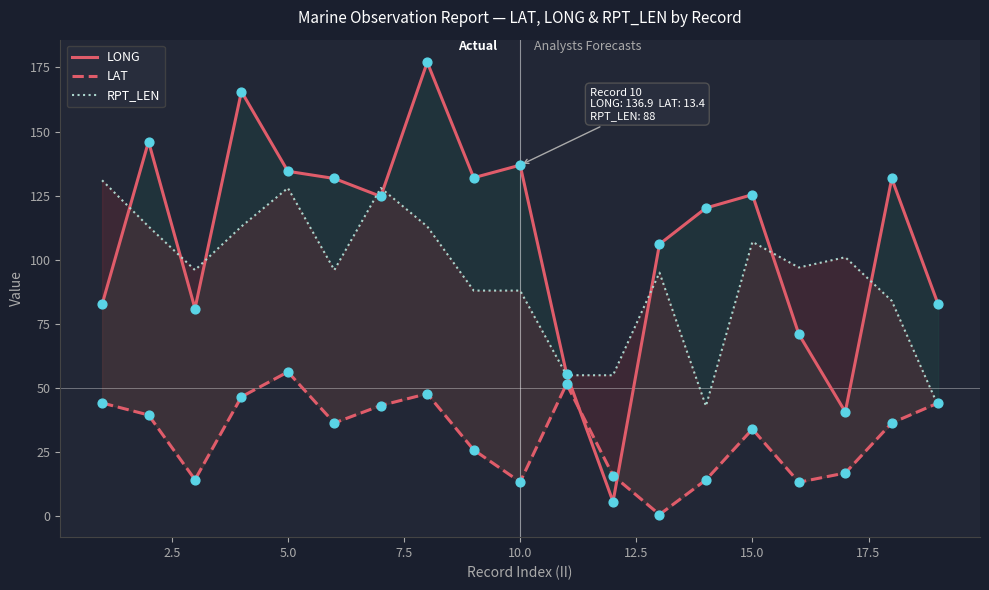

Which series has the largest Y range (max minus min)?

LONG